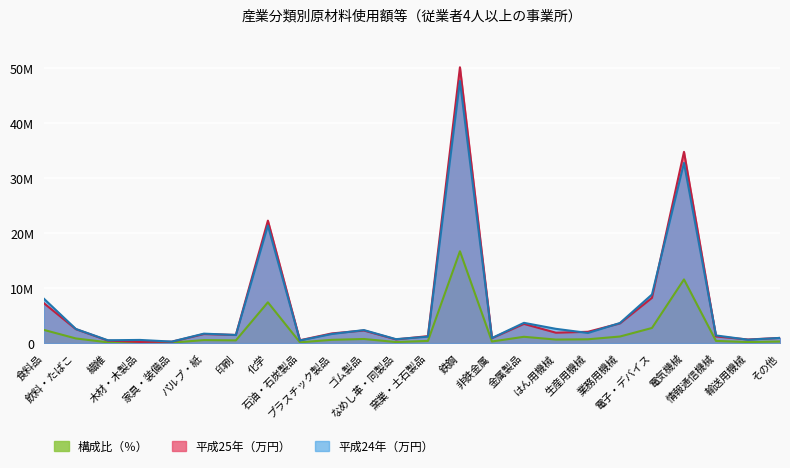

How many values in the 平成25年（万円） series exceed 1769772?

11